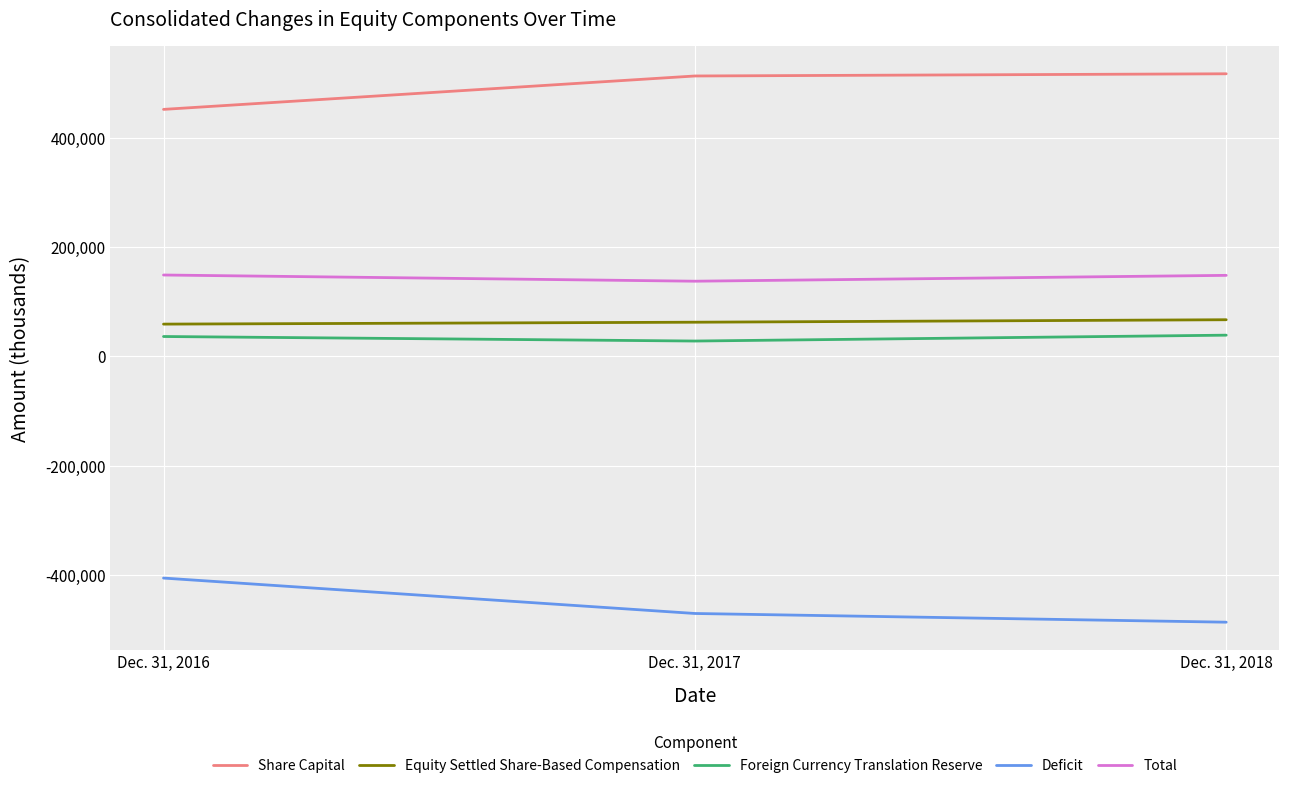

Where is Share Capital nearest to the value 484729?

Dec. 31, 2017